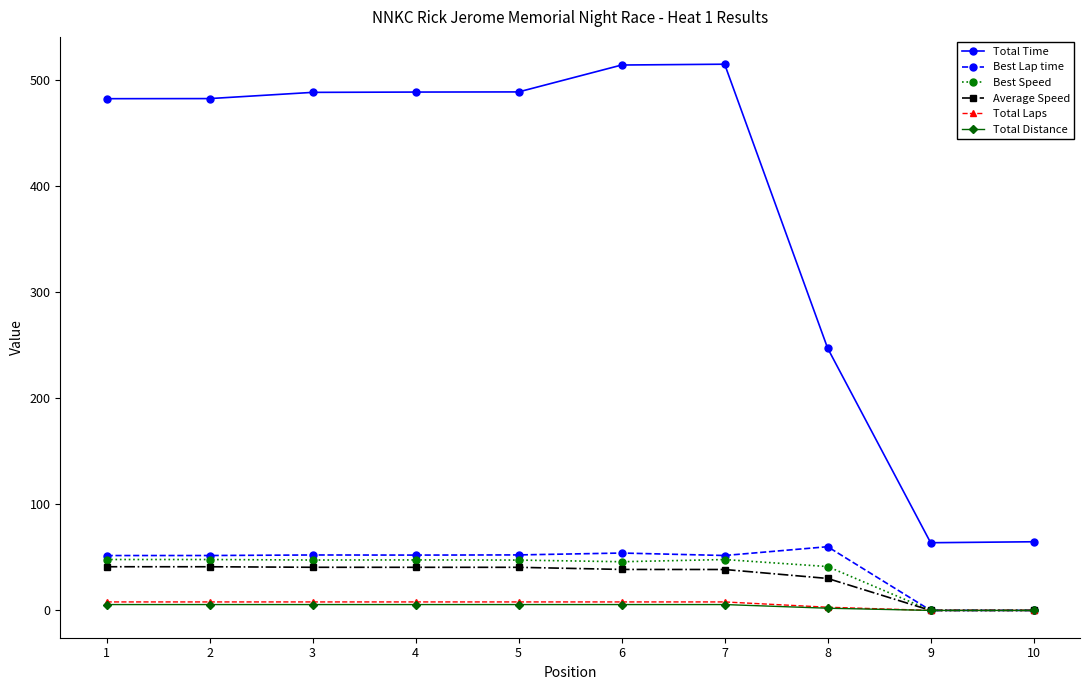

Which series has the largest total across all categories?

Total Time